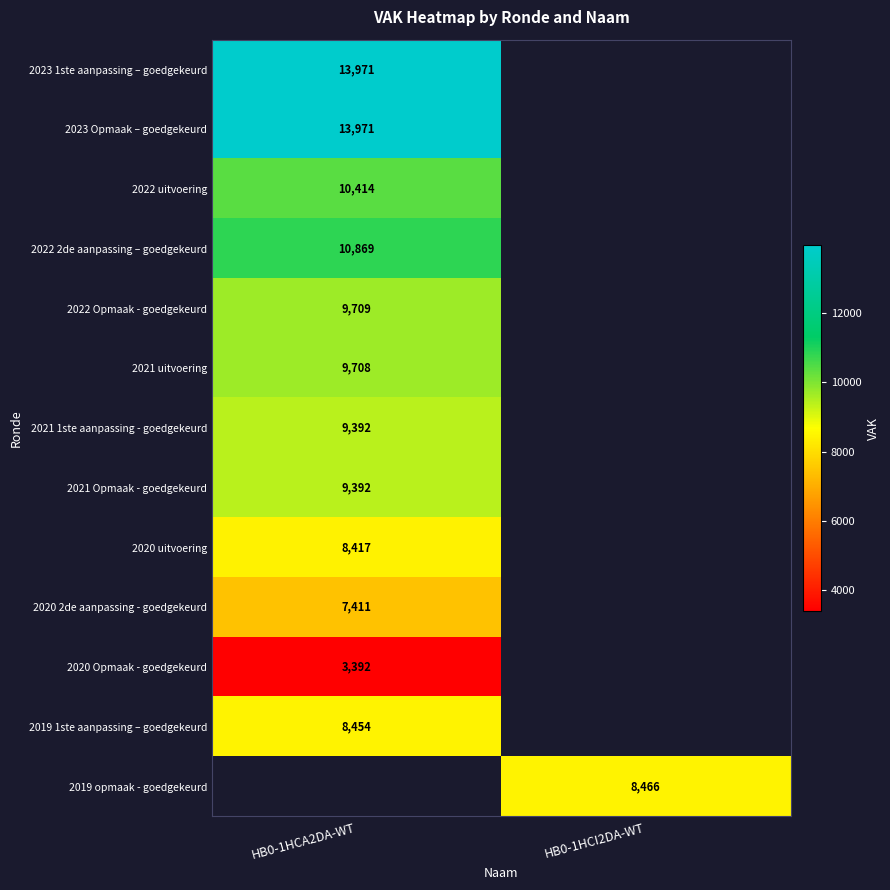

At how many categories does at least one series exceed 11196?

1